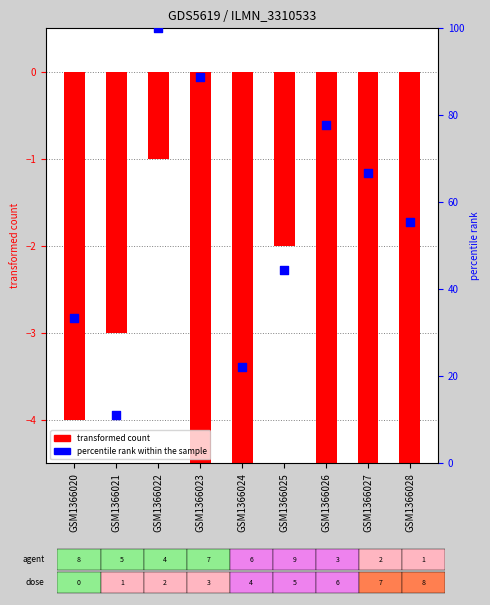

Which series has the largest total across all categories?

percentile rank within the sample